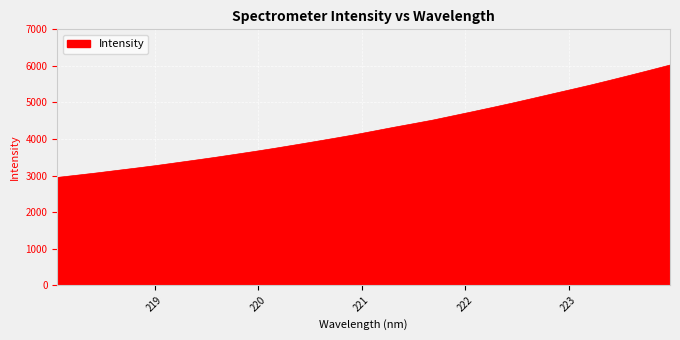

What is the minimum value shown in the chart?

2948.1